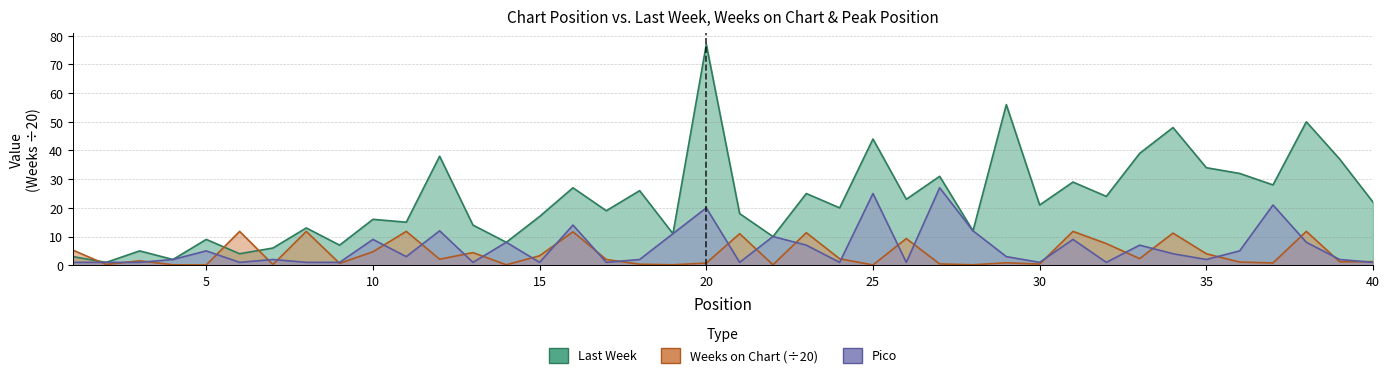

What is the lowest value of the Last Week series?

1.0